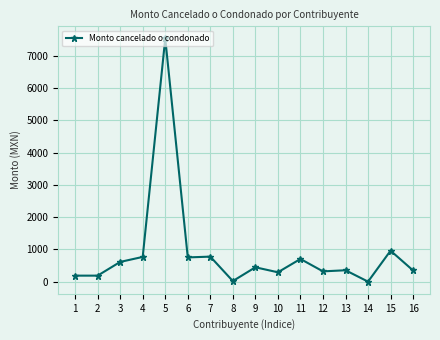

Is this an area chart (filled region under the line)?

No